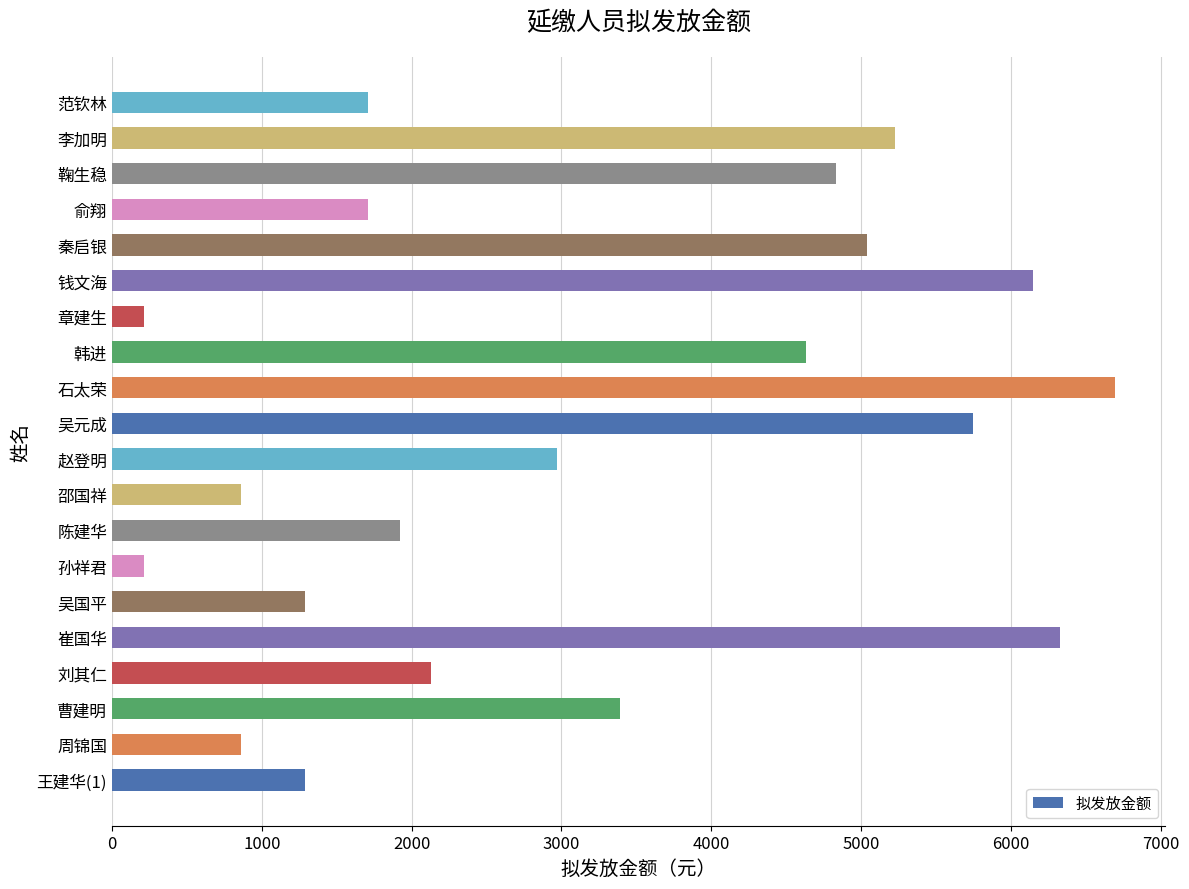

True or false: the data shows 2518 at 韩进.

False